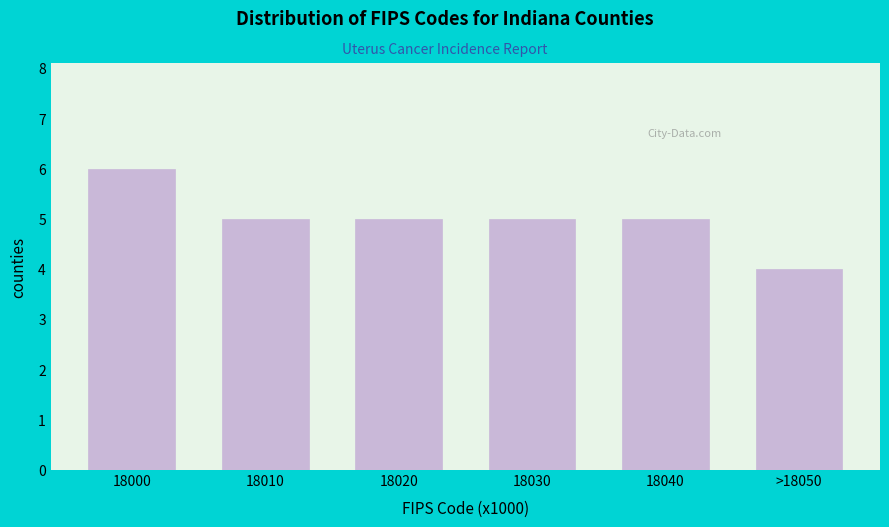

Reading left to right, list all the values displayed in this chart.

18000=6	18010=5	18020=5	18030=5	18040=5	>18050=4